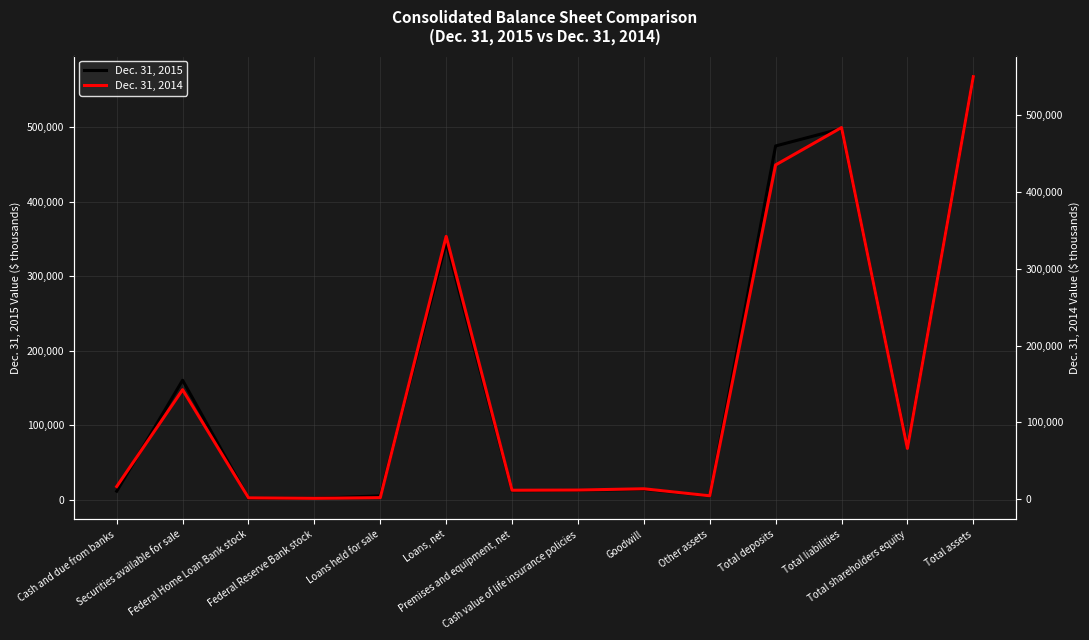

What is the difference between the second highest and second lowest values in the Dec. 31, 2015 series?

496290